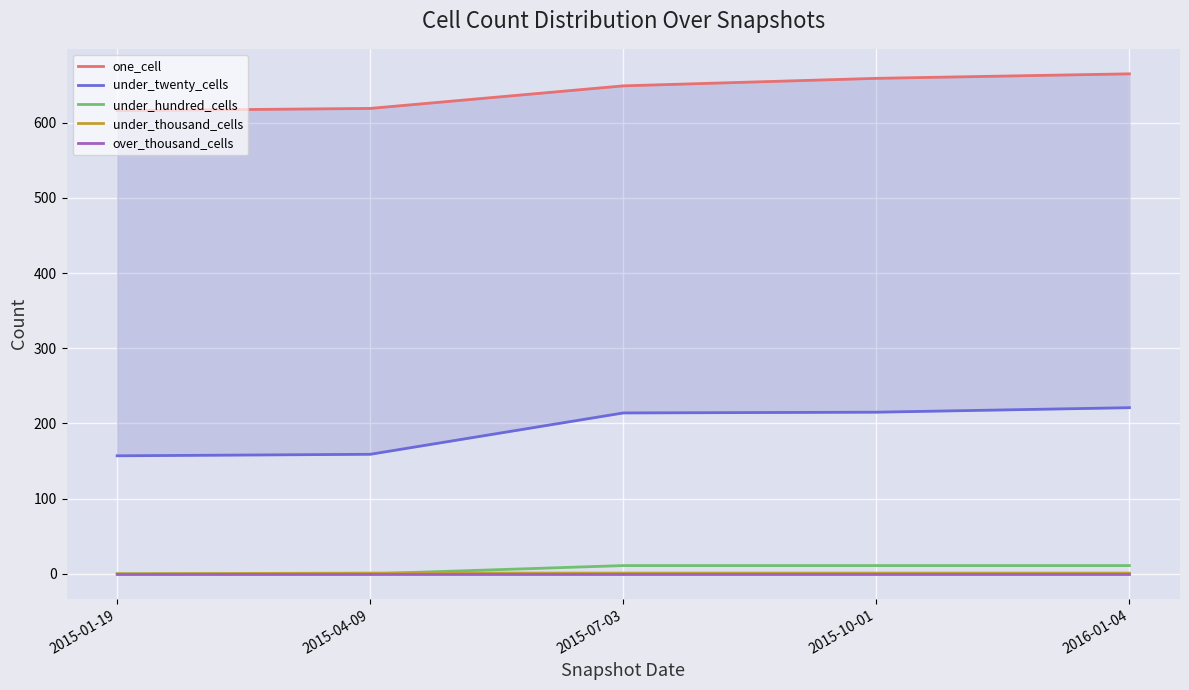

What is the sum of the under_thousand_cells values at 2016-01-04 and 2015-07-03?

2